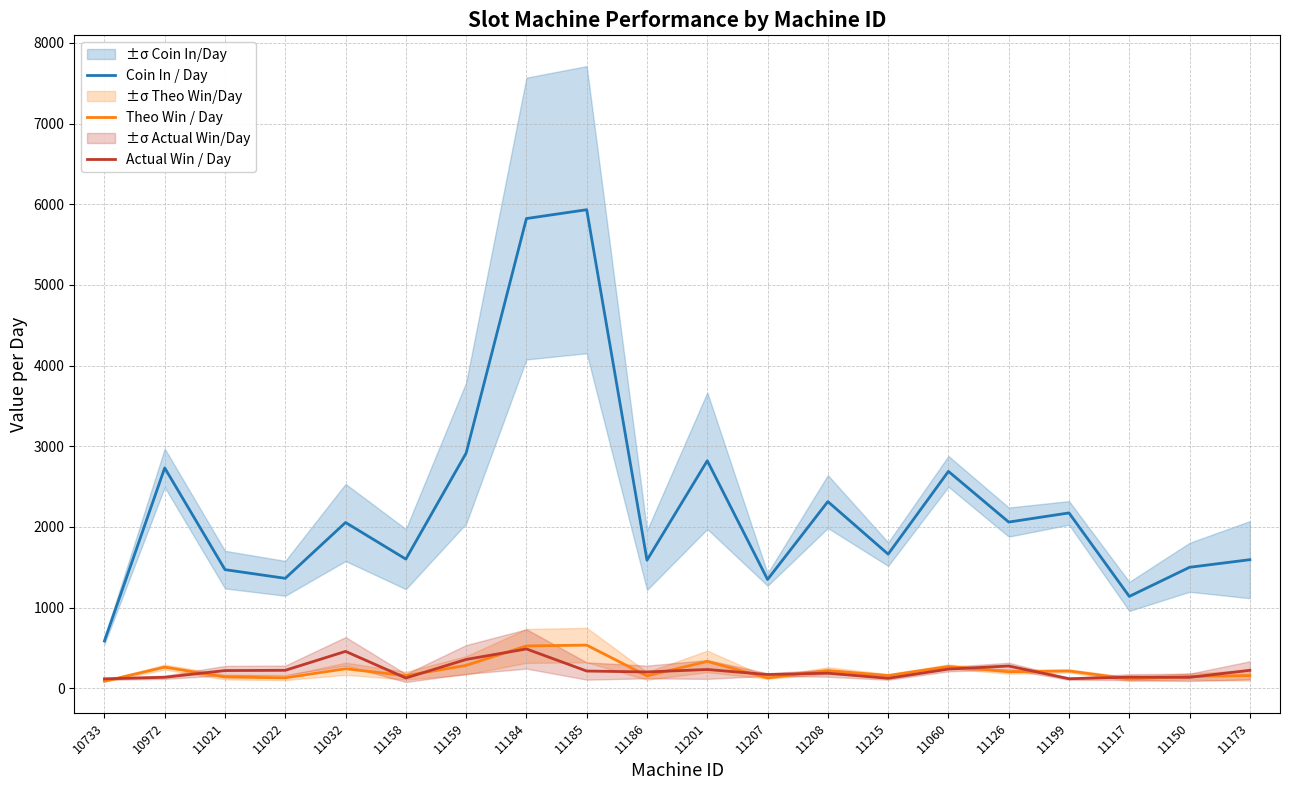

The Theo Win / Day series shows 127.9 at 10733. True or false?

False